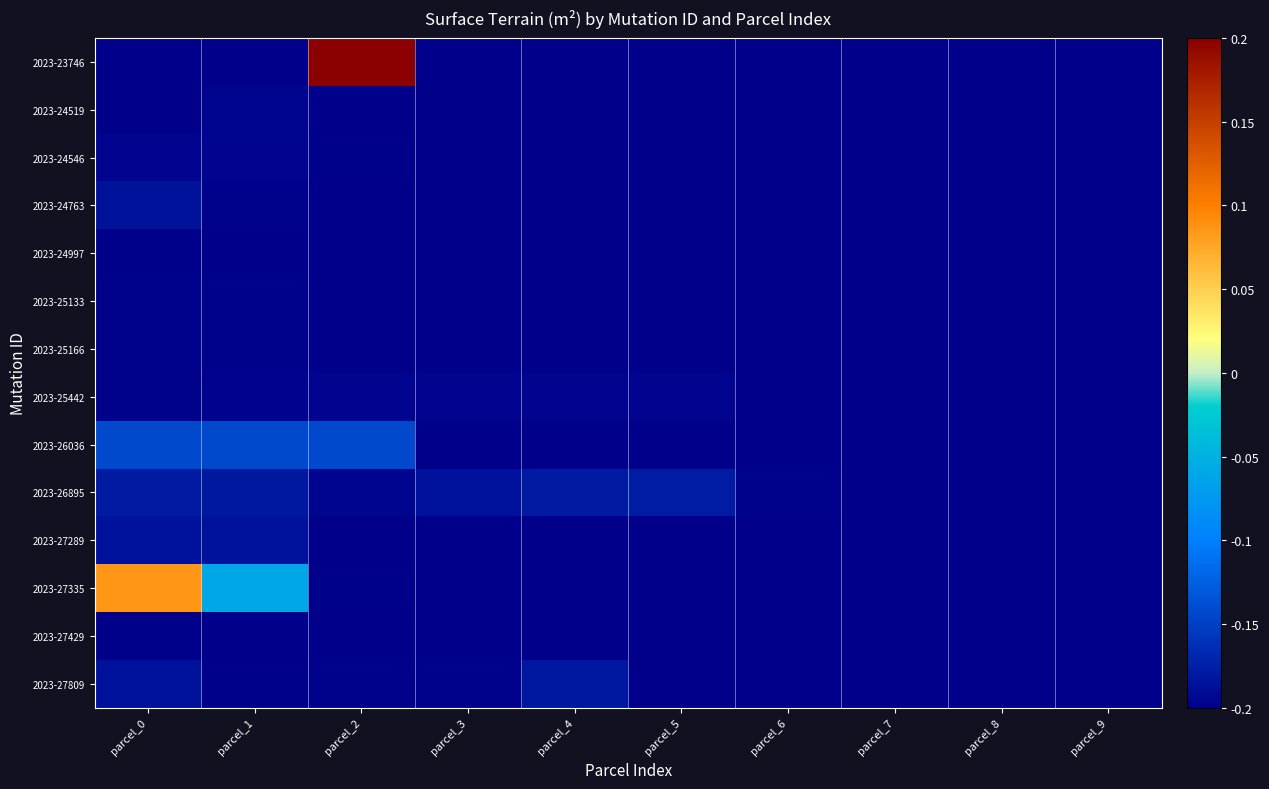

Reading left to right, extract all data points from this chart.

2023-23746: parcel_0=-0.2	parcel_1=-0.2	parcel_2=0.2	parcel_3=-0.2	parcel_4=-0.2	parcel_5=-0.2	parcel_6=-0.2	parcel_7=-0.2	parcel_8=-0.2	parcel_9=-0.2
2023-24519: parcel_0=-0.2	parcel_1=-0.2	parcel_2=-0.2	parcel_3=-0.2	parcel_4=-0.2	parcel_5=-0.2	parcel_6=-0.2	parcel_7=-0.2	parcel_8=-0.2	parcel_9=-0.2
2023-24546: parcel_0=-0.2	parcel_1=-0.2	parcel_2=-0.2	parcel_3=-0.2	parcel_4=-0.2	parcel_5=-0.2	parcel_6=-0.2	parcel_7=-0.2	parcel_8=-0.2	parcel_9=-0.2
2023-24763: parcel_0=-0.2	parcel_1=-0.2	parcel_2=-0.2	parcel_3=-0.2	parcel_4=-0.2	parcel_5=-0.2	parcel_6=-0.2	parcel_7=-0.2	parcel_8=-0.2	parcel_9=-0.2
2023-24997: parcel_0=-0.2	parcel_1=-0.2	parcel_2=-0.2	parcel_3=-0.2	parcel_4=-0.2	parcel_5=-0.2	parcel_6=-0.2	parcel_7=-0.2	parcel_8=-0.2	parcel_9=-0.2
2023-25133: parcel_0=-0.2	parcel_1=-0.2	parcel_2=-0.2	parcel_3=-0.2	parcel_4=-0.2	parcel_5=-0.2	parcel_6=-0.2	parcel_7=-0.2	parcel_8=-0.2	parcel_9=-0.2
2023-25166: parcel_0=-0.2	parcel_1=-0.2	parcel_2=-0.2	parcel_3=-0.2	parcel_4=-0.2	parcel_5=-0.2	parcel_6=-0.2	parcel_7=-0.2	parcel_8=-0.2	parcel_9=-0.2
2023-25442: parcel_0=-0.2	parcel_1=-0.2	parcel_2=-0.2	parcel_3=-0.2	parcel_4=-0.2	parcel_5=-0.2	parcel_6=-0.2	parcel_7=-0.2	parcel_8=-0.2	parcel_9=-0.2
2023-26036: parcel_0=-0.1	parcel_1=-0.1	parcel_2=-0.1	parcel_3=-0.2	parcel_4=-0.2	parcel_5=-0.2	parcel_6=-0.2	parcel_7=-0.2	parcel_8=-0.2	parcel_9=-0.2
2023-26895: parcel_0=-0.2	parcel_1=-0.2	parcel_2=-0.2	parcel_3=-0.2	parcel_4=-0.2	parcel_5=-0.2	parcel_6=-0.2	parcel_7=-0.2	parcel_8=-0.2	parcel_9=-0.2
2023-27289: parcel_0=-0.2	parcel_1=-0.2	parcel_2=-0.2	parcel_3=-0.2	parcel_4=-0.2	parcel_5=-0.2	parcel_6=-0.2	parcel_7=-0.2	parcel_8=-0.2	parcel_9=-0.2
2023-27335: parcel_0=0.1	parcel_1=-0.1	parcel_2=-0.2	parcel_3=-0.2	parcel_4=-0.2	parcel_5=-0.2	parcel_6=-0.2	parcel_7=-0.2	parcel_8=-0.2	parcel_9=-0.2
2023-27429: parcel_0=-0.2	parcel_1=-0.2	parcel_2=-0.2	parcel_3=-0.2	parcel_4=-0.2	parcel_5=-0.2	parcel_6=-0.2	parcel_7=-0.2	parcel_8=-0.2	parcel_9=-0.2
2023-27809: parcel_0=-0.2	parcel_1=-0.2	parcel_2=-0.2	parcel_3=-0.2	parcel_4=-0.2	parcel_5=-0.2	parcel_6=-0.2	parcel_7=-0.2	parcel_8=-0.2	parcel_9=-0.2